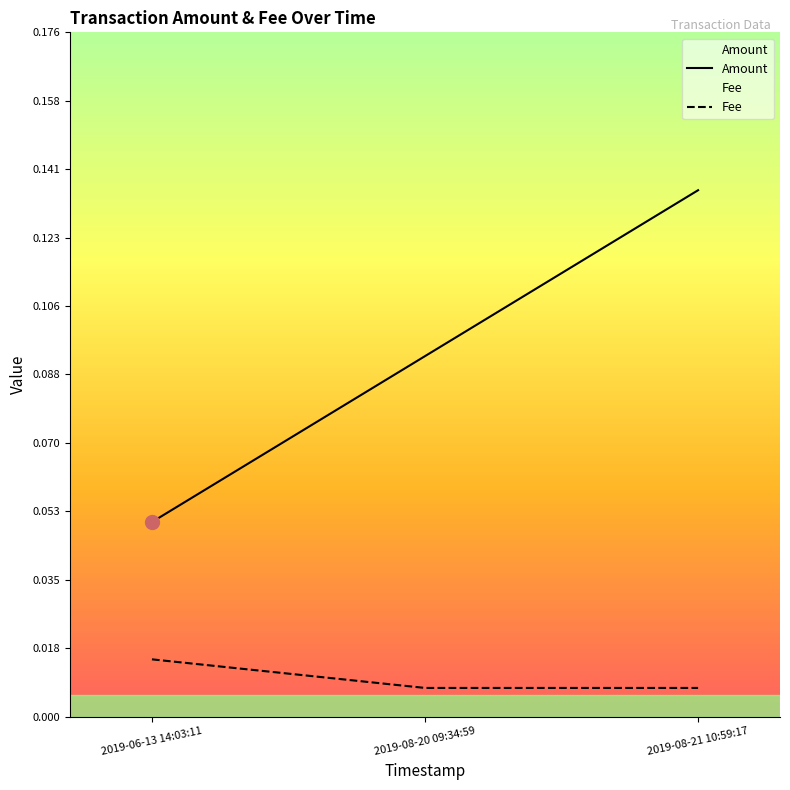

The Amount series shows 0.2 at 2019-08-20 09:34:59. True or false?

False